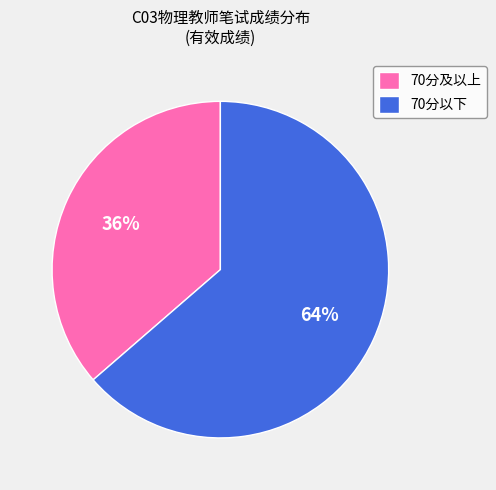

How many slices are in this pie chart?

2